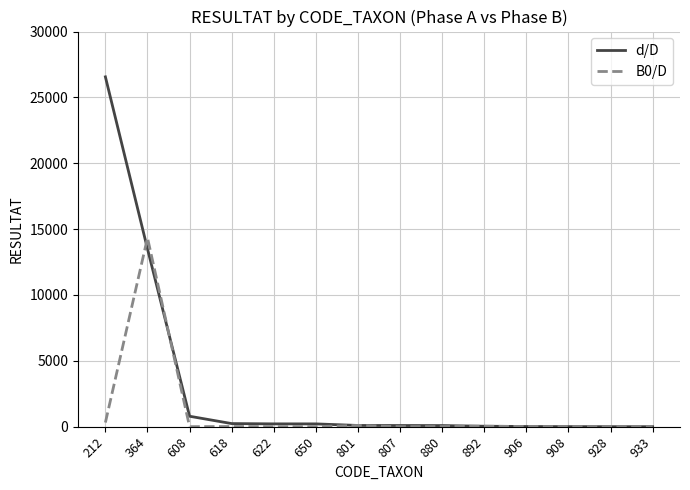

Does the chart have visible grid lines?

Yes